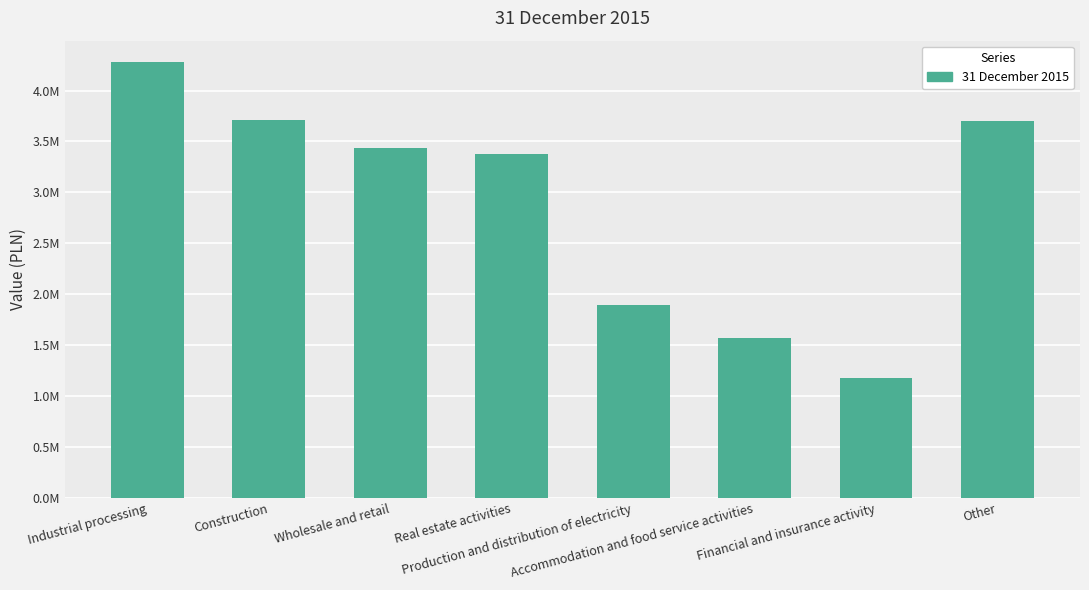

What is the smallest value displayed?

1178549